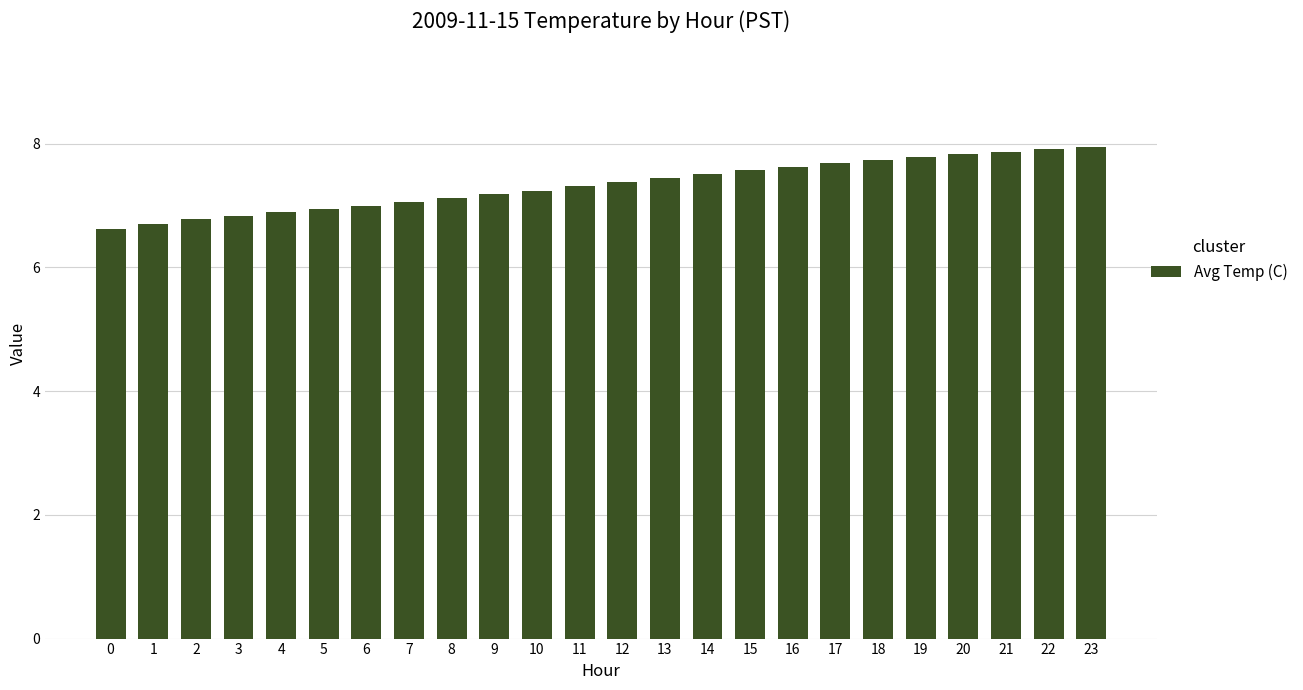

What is the difference between the maximum and minimum values?

1.3